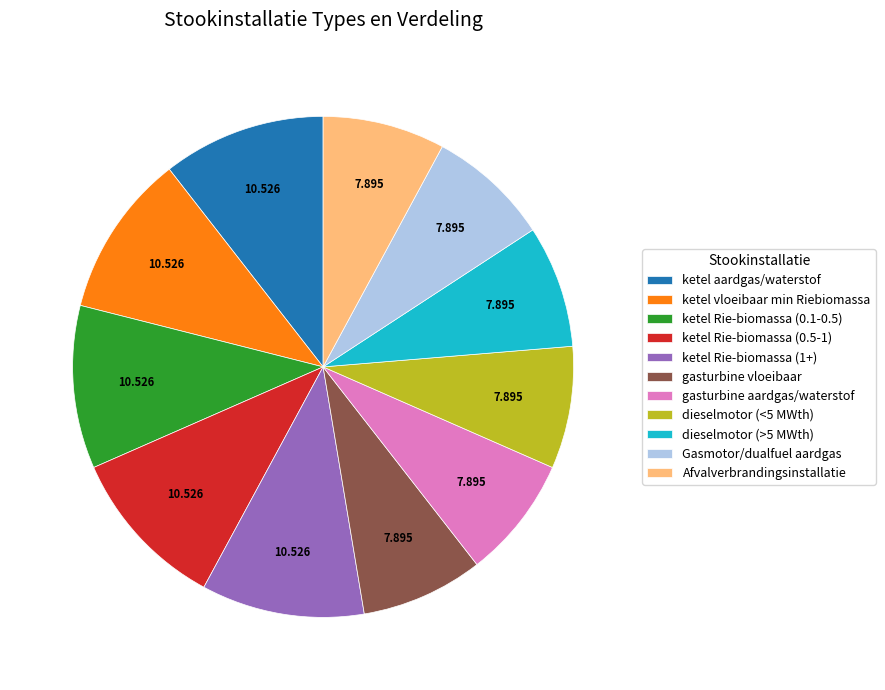

How many slices are in this pie chart?

11